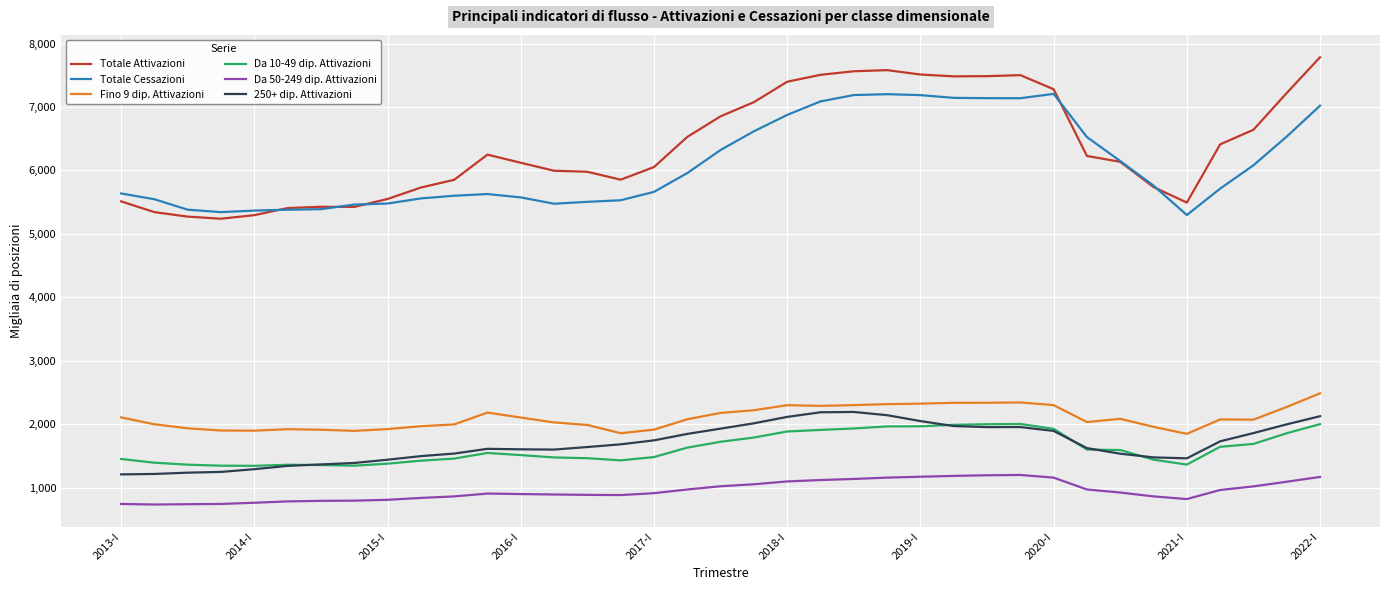

True or false: Fino 9 dip. Attivazioni and Da 10-49 dip. Attivazioni cross at least once.

False